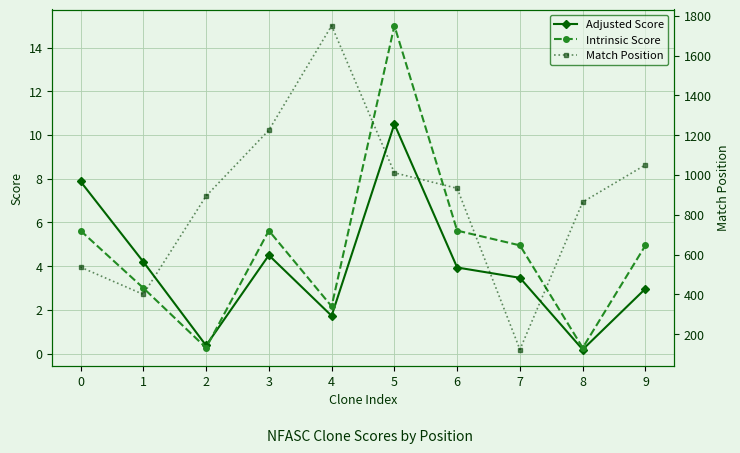

What is the difference between the maximum and minimum values in the Adjusted Score series?

10.3